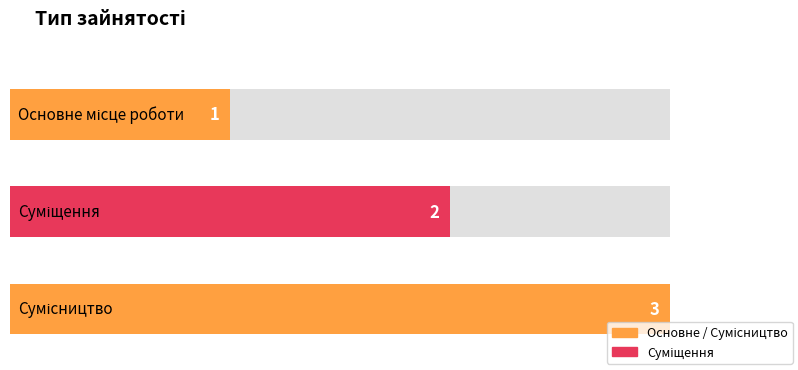

What is the average value?

2